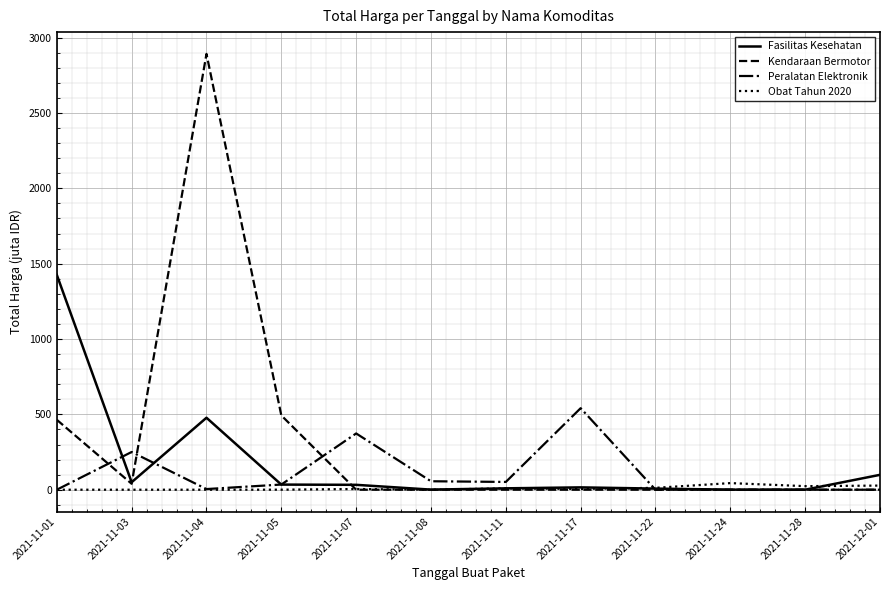

At which category does the chart reach its peak across all series?

2021-11-04